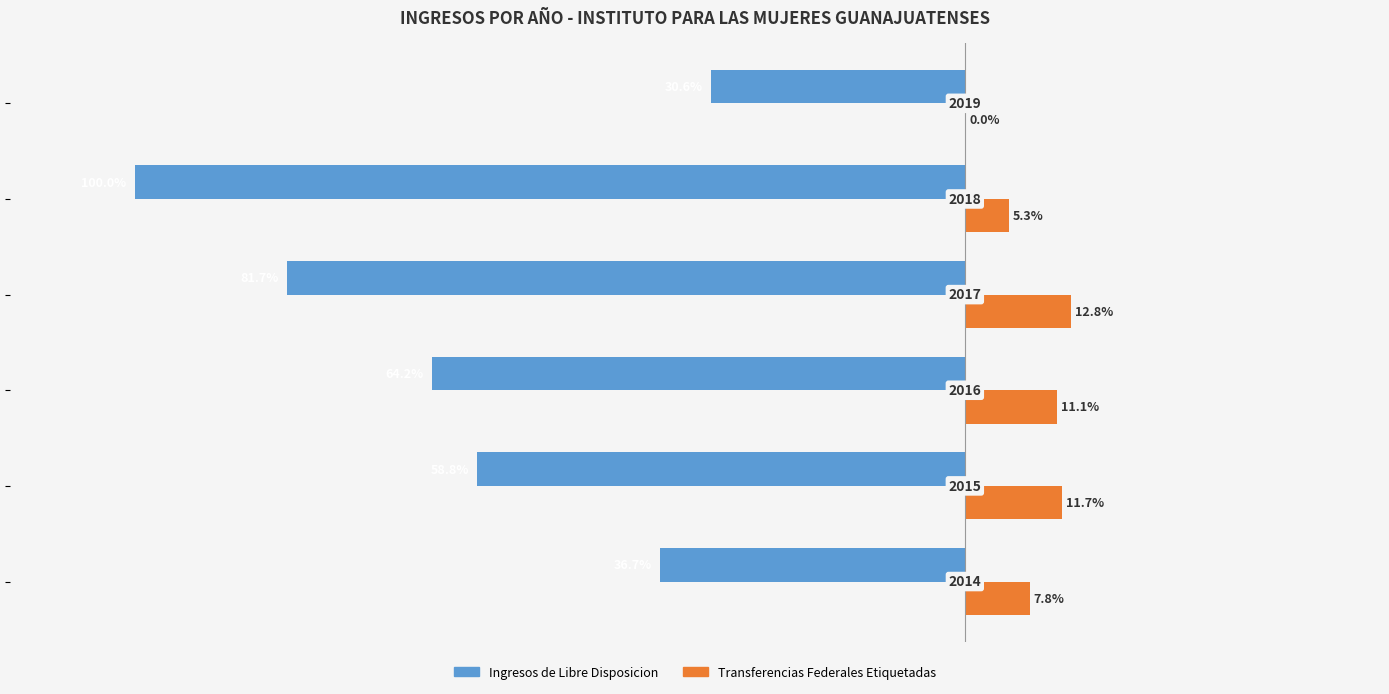

What is the value of the Ingresos de Libre Disposicion bar at the 3rd from the left?

-64.2